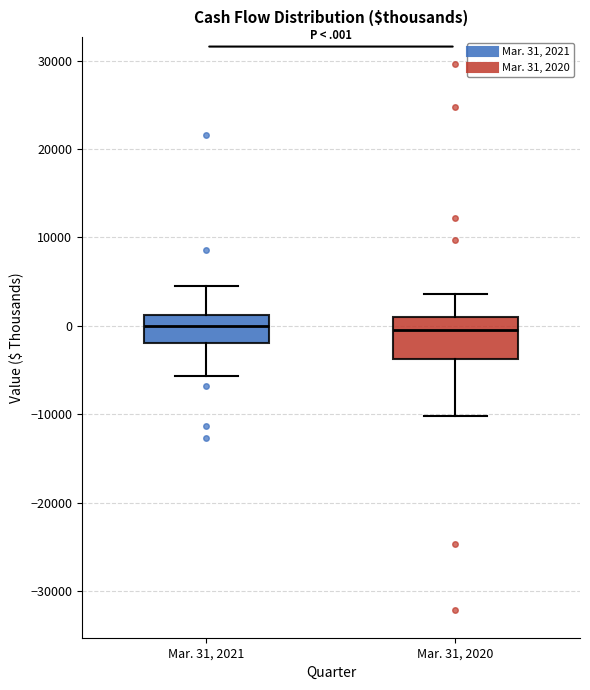

Which box is the tallest, from its lower edge to its upper edge?

Mar. 31, 2020